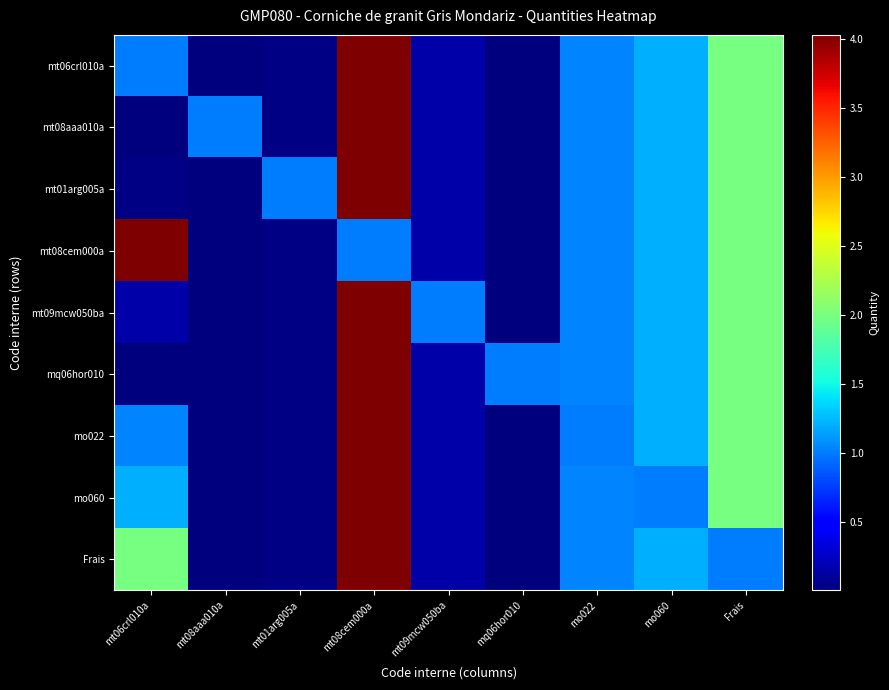

At how many categories does at least one series exceed 1?

5